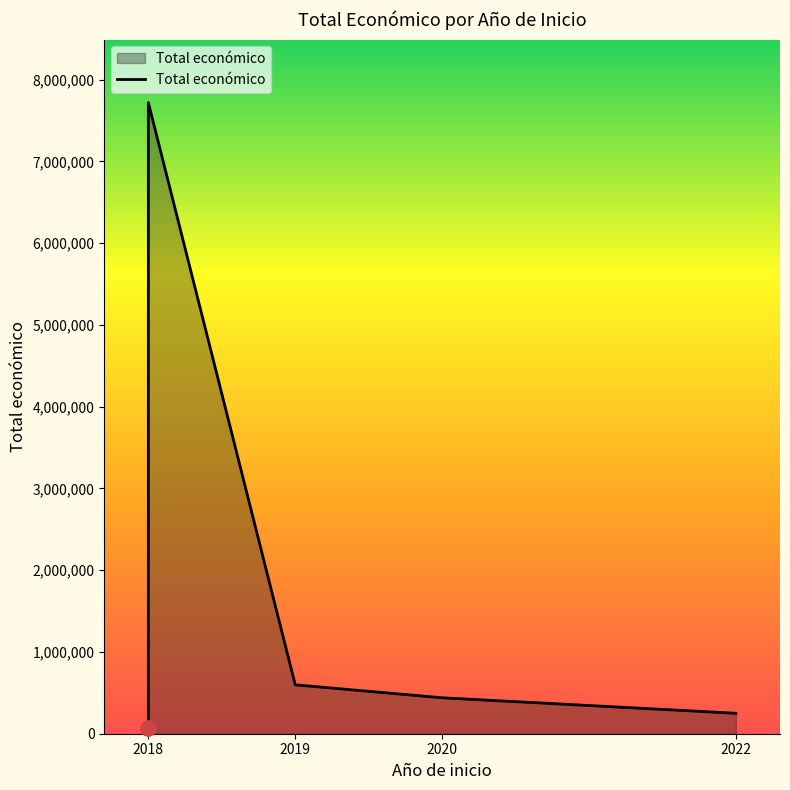

What is the change in value from 2018 to 2018?

+7651046